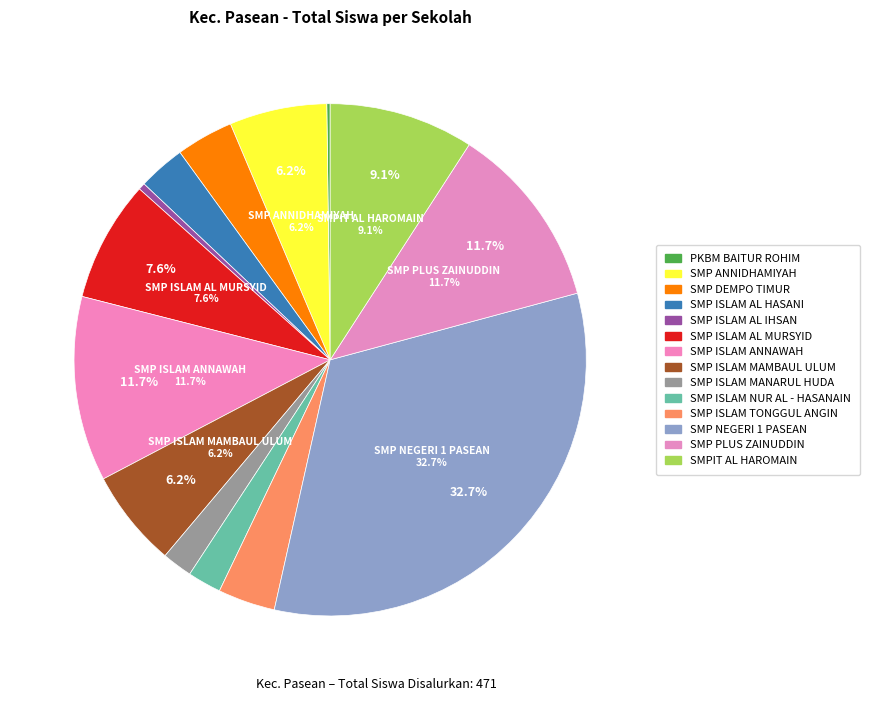

How many slices are in this pie chart?

14